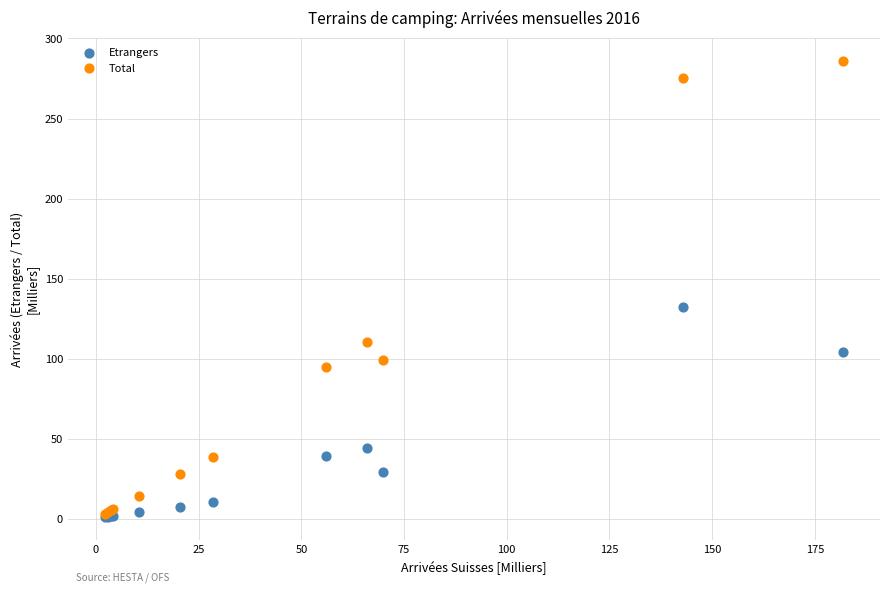

What are all the series names shown in the legend?

Etrangers, Total